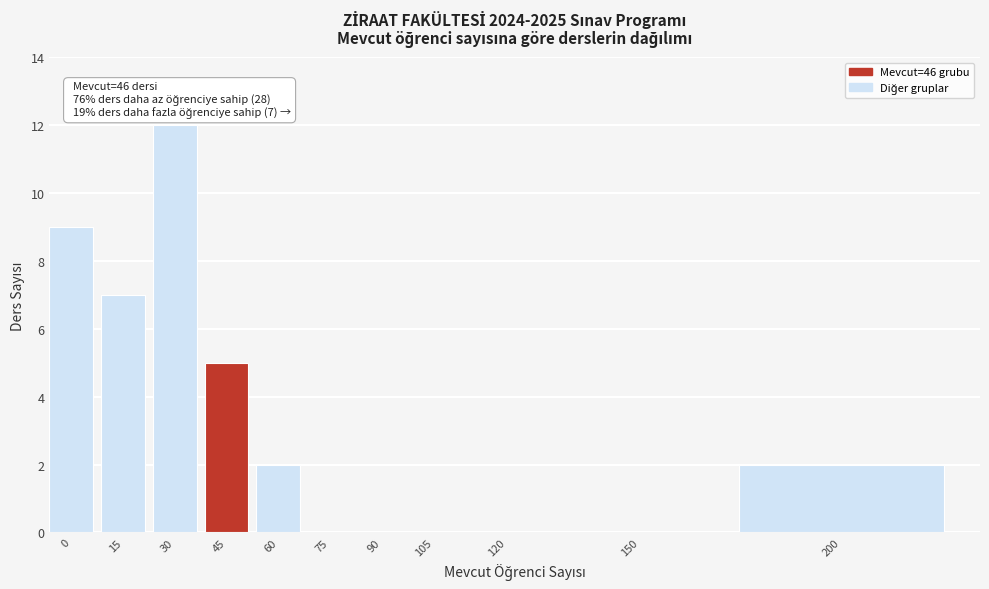

Reading right to left, what are all the values shown in this chart?

200=2	150=0	120=0	105=0	90=0	75=0	60=2	45=5	30=12	15=7	0=9